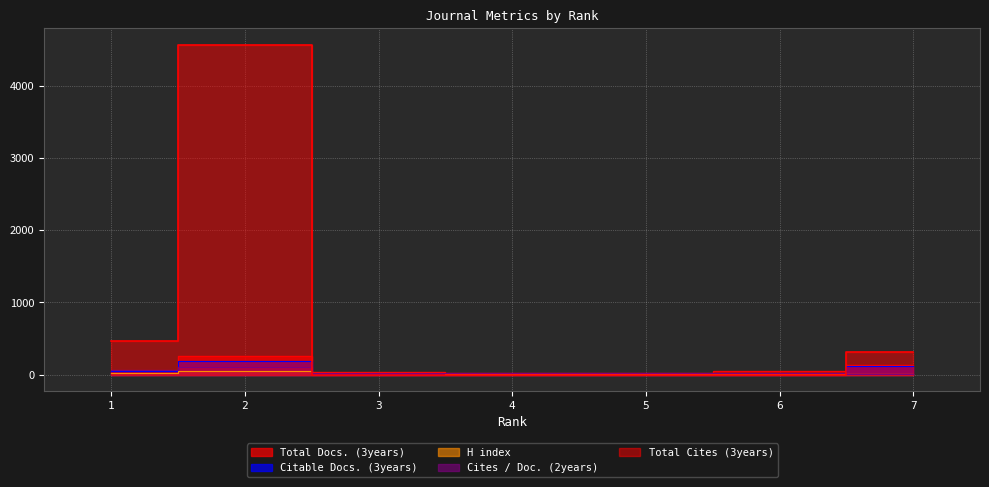

How many times do H index and Total Cites (3years) cross each other?

2